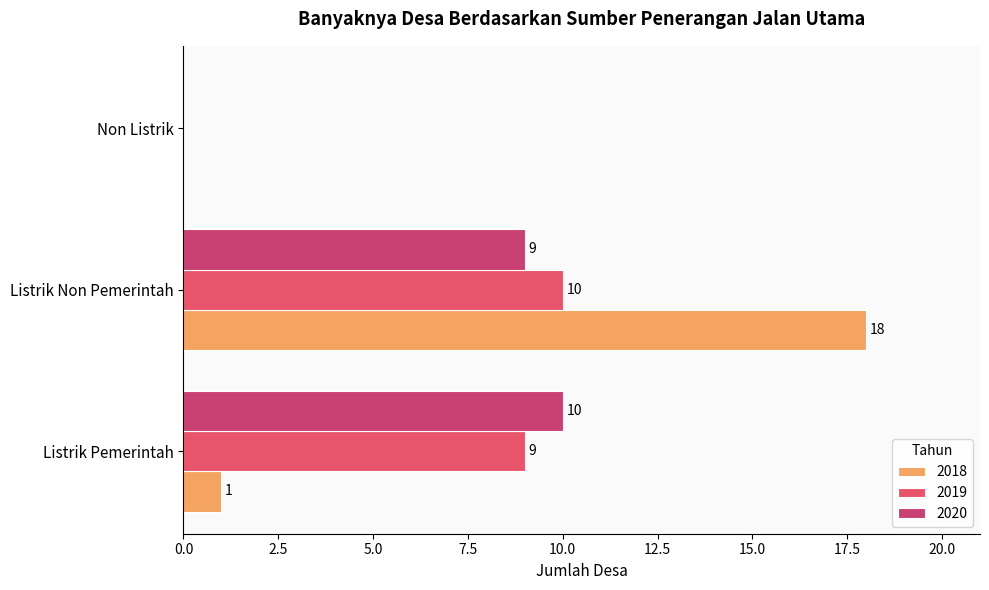

Reading left to right, what are all the values shown in this chart?

2018: Listrik Pemerintah=1	Listrik Non Pemerintah=18	Non Listrik=0
2019: Listrik Pemerintah=9	Listrik Non Pemerintah=10	Non Listrik=0
2020: Listrik Pemerintah=10	Listrik Non Pemerintah=9	Non Listrik=0